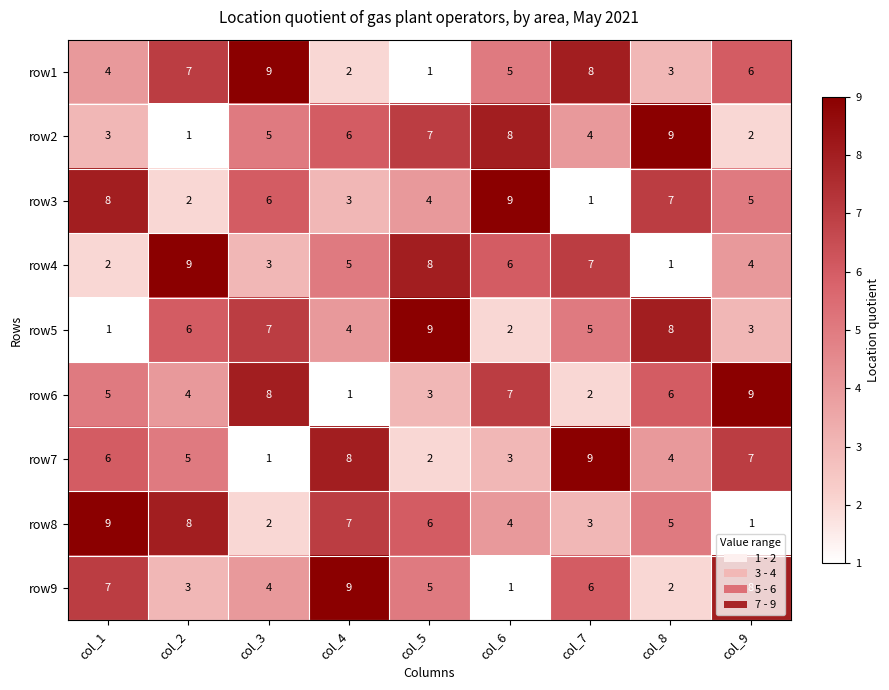

What is the total value across all series at col_3?

45